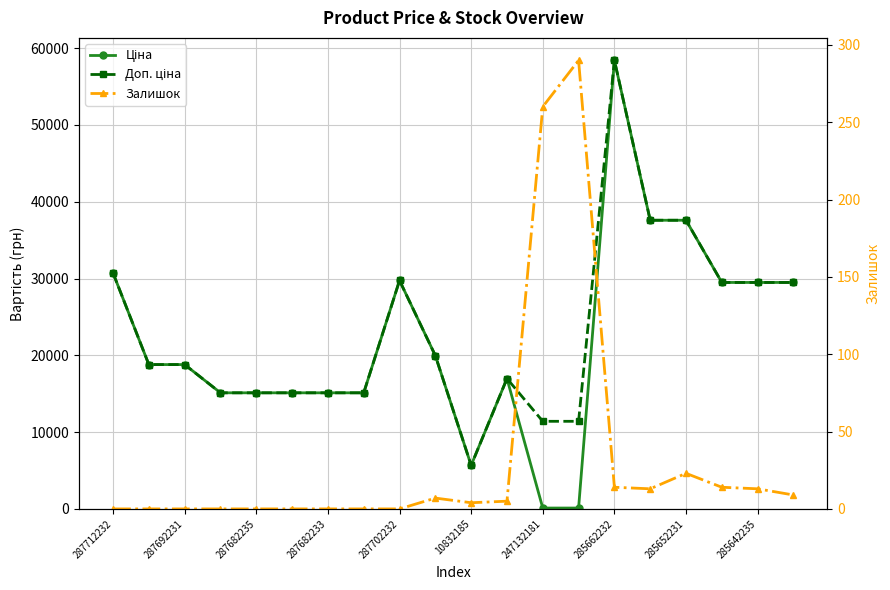

Reading left to right, what are all the values shown in this chart?

Ціна: 30717.1	18796.8	18796.8	15120.0	15120.0	15120.0	15120.0	15120.0	29747.2	19964.2	5673.8	16976.3	114.1	114.1	58426.5	37593.6	37593.6	29491.5	29491.5	29491.5
Доп. ціна: 30717.1	18796.8	18796.8	15120.0	15120.0	15120.0	15120.0	15120.0	29747.2	19964.2	5673.8	16976.3	11410.0	11410.0	58426.5	37593.6	37593.6	29491.5	29491.5	29491.5
Залишок: 0.0	0.0	0.0	0.0	0.0	0.0	0.0	0.0	0.0	7.0	4.0	5.0	260.0	290.0	14.0	13.0	23.0	14.0	13.0	9.0